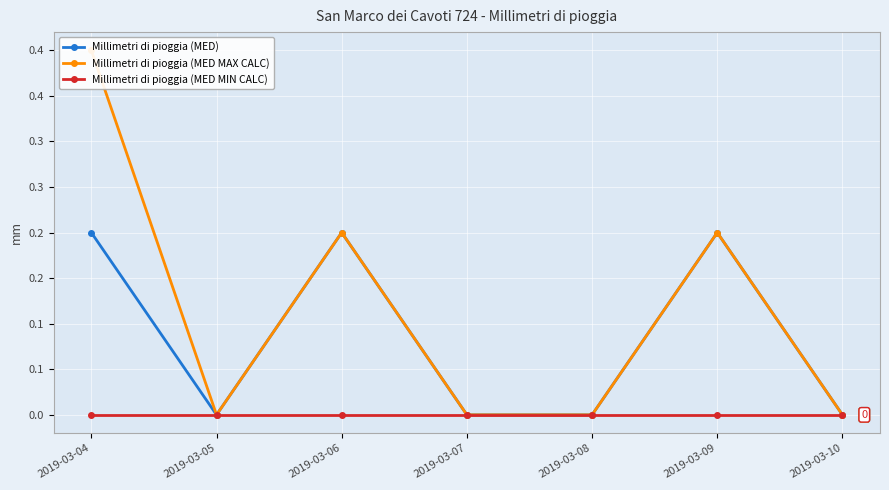

Reading right to left, extract all data points from this chart.

Millimetri di pioggia (MED): 0.0	0.2	0.0	0.0	0.2	0.0	0.2
Millimetri di pioggia (MED MAX CALC): 0.0	0.2	0.0	0.0	0.2	0.0	0.4
Millimetri di pioggia (MED MIN CALC): 0.0	0.0	0.0	0.0	0.0	0.0	0.0